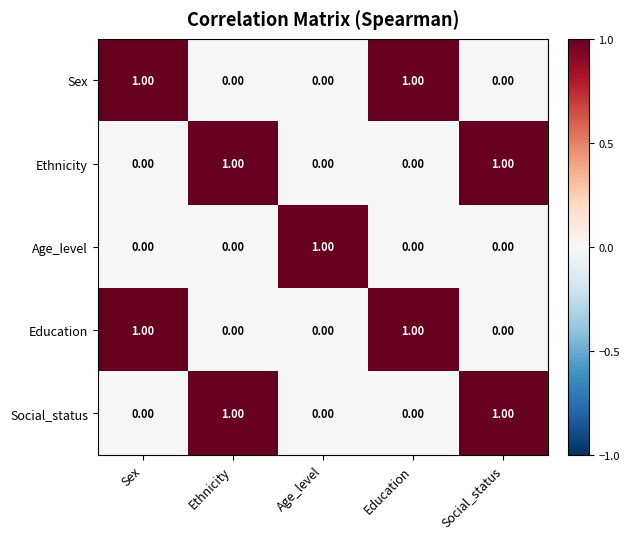

Is the value of Age_level at Social_status greater than the value of Sex at Sex?

No